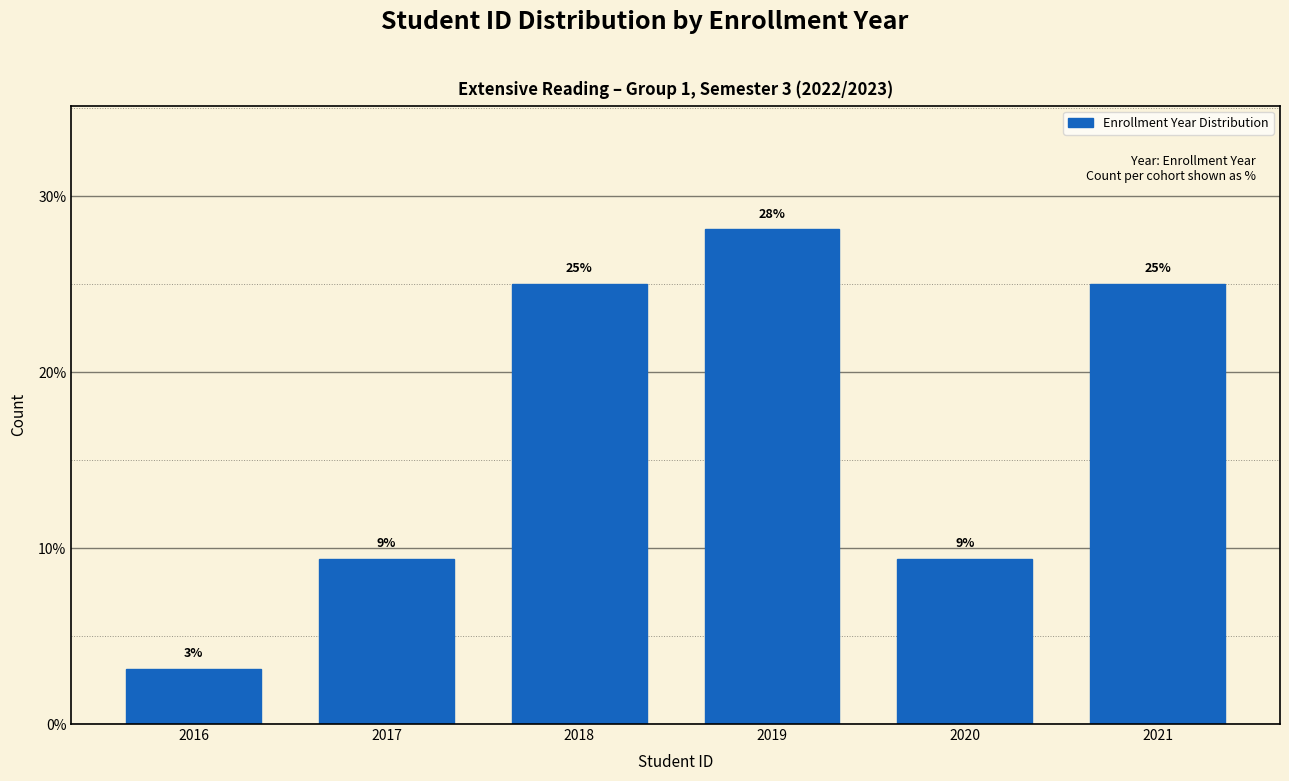

Does the chart contain any negative values?

No